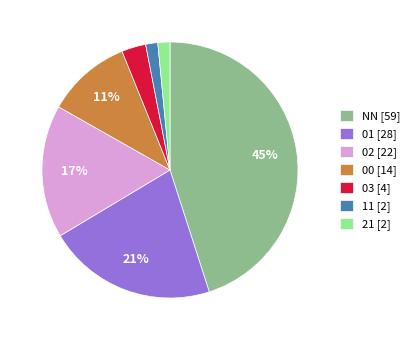

The 00 slice represents 21% of the pie. True or false?

False